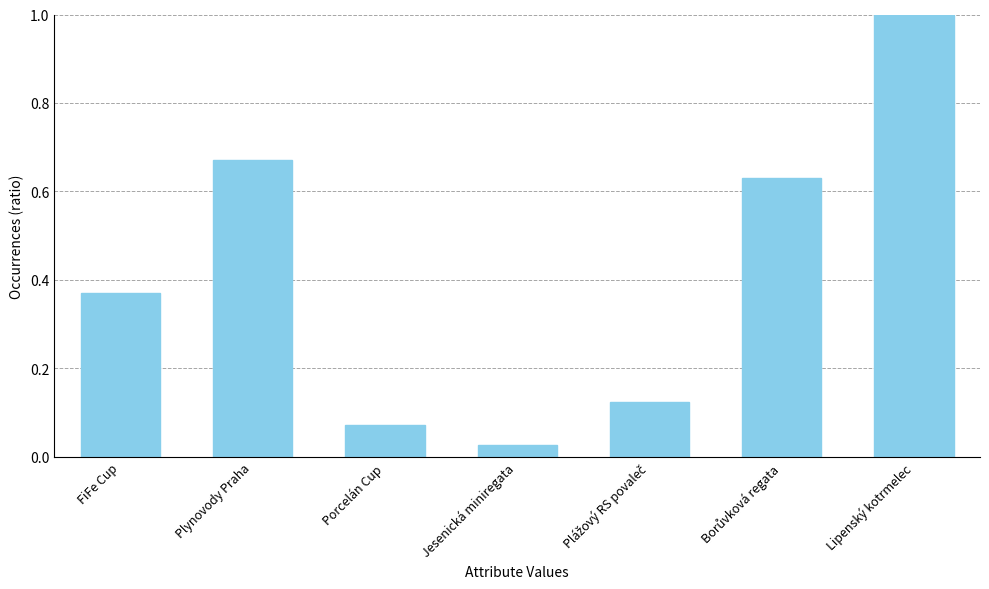

Which has a higher value, Jesenická miniregata or FiFe Cup?

FiFe Cup